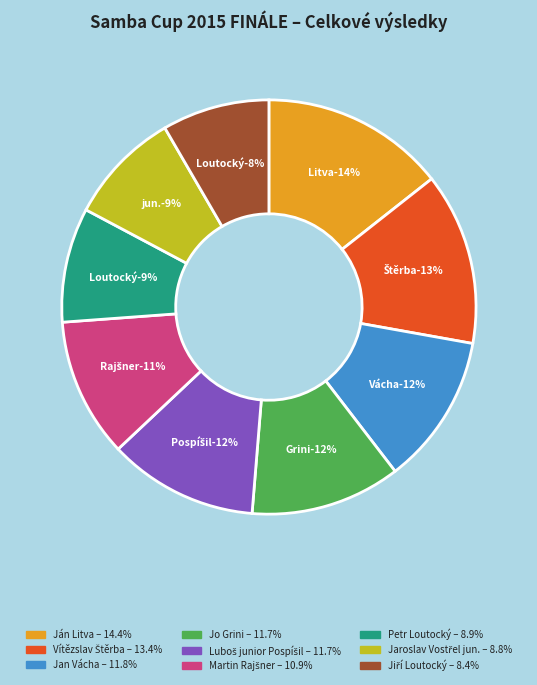

What percentage do Martin Rajšner and Petr Loutocký together represent?

19.8%